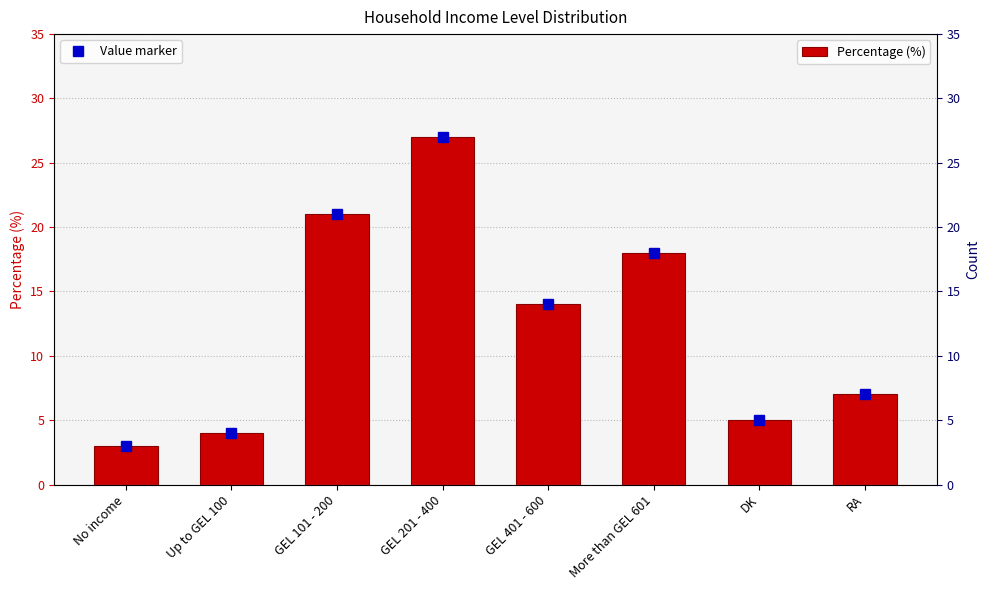

What is the label of the 6th bar from the left?

More than GEL 601